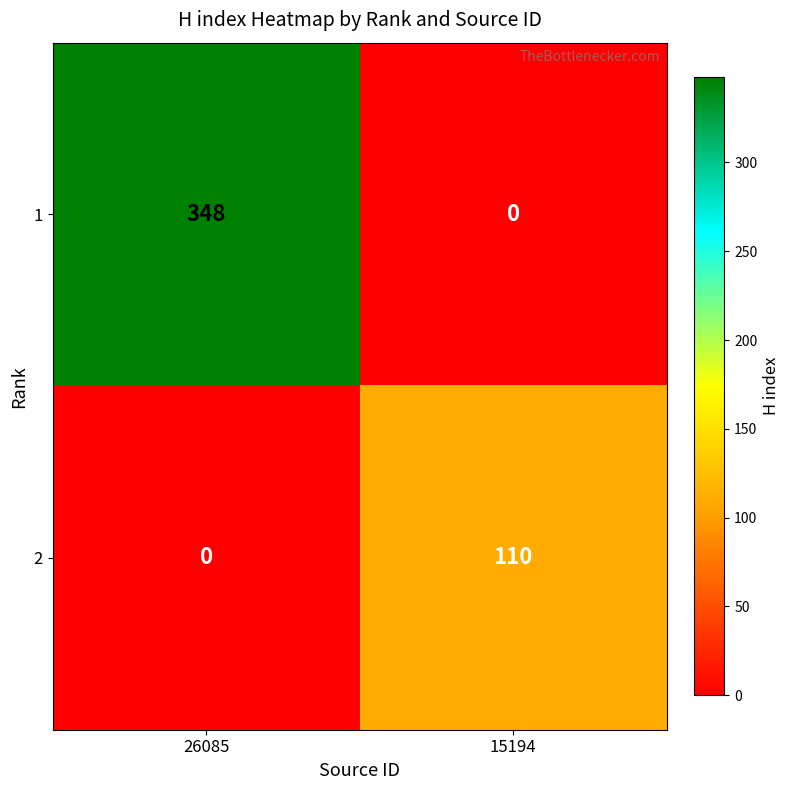

What is the spread (max minus min) of values at 26085?

348